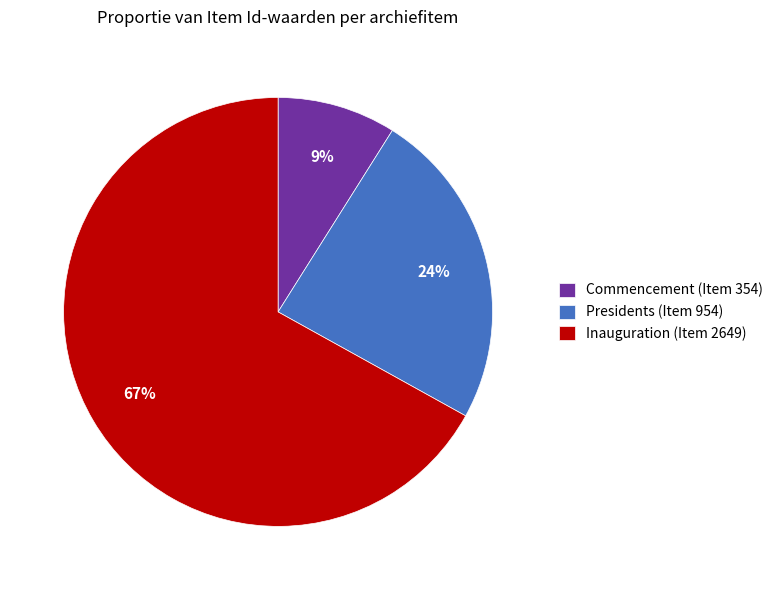

To the nearest percent, what percentage of the pie is Inauguration (Item 2649)?

67%